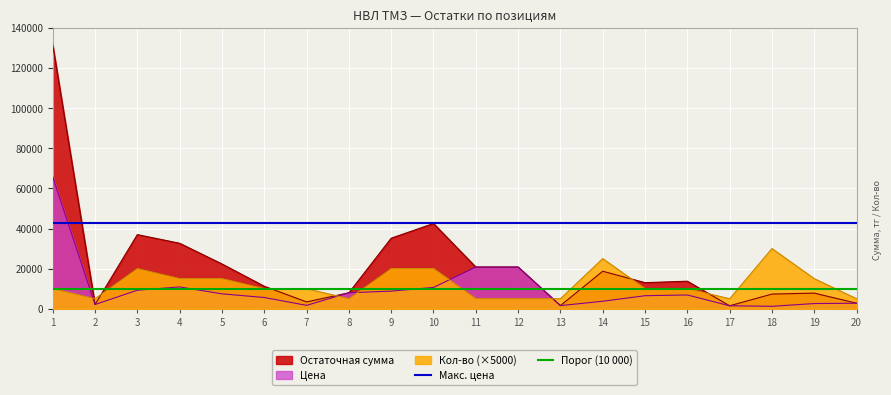

What is the approximate value of Макс. цена at 1?

42500